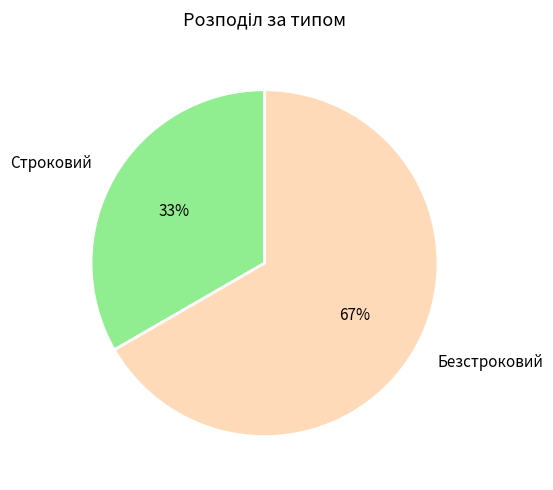

Approximately how many times larger is the value at Строковий compared to Безстроковий?

0.5